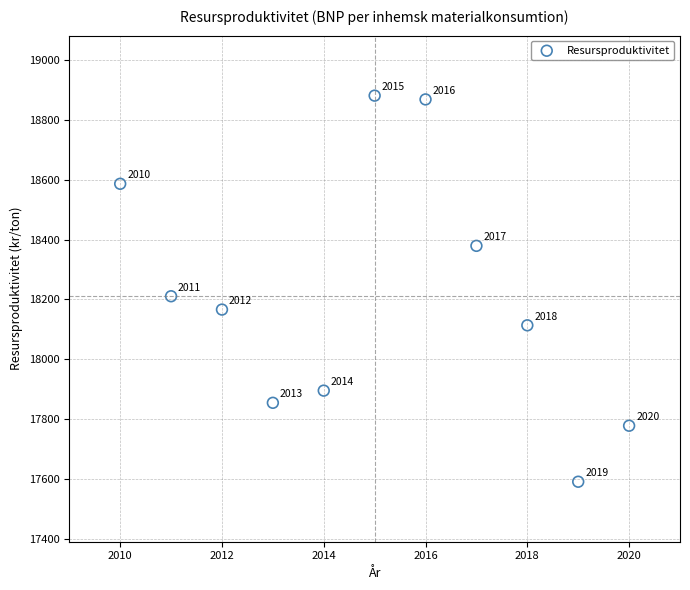

What Y value in the scatter plot is closest to 18236?

18210.9